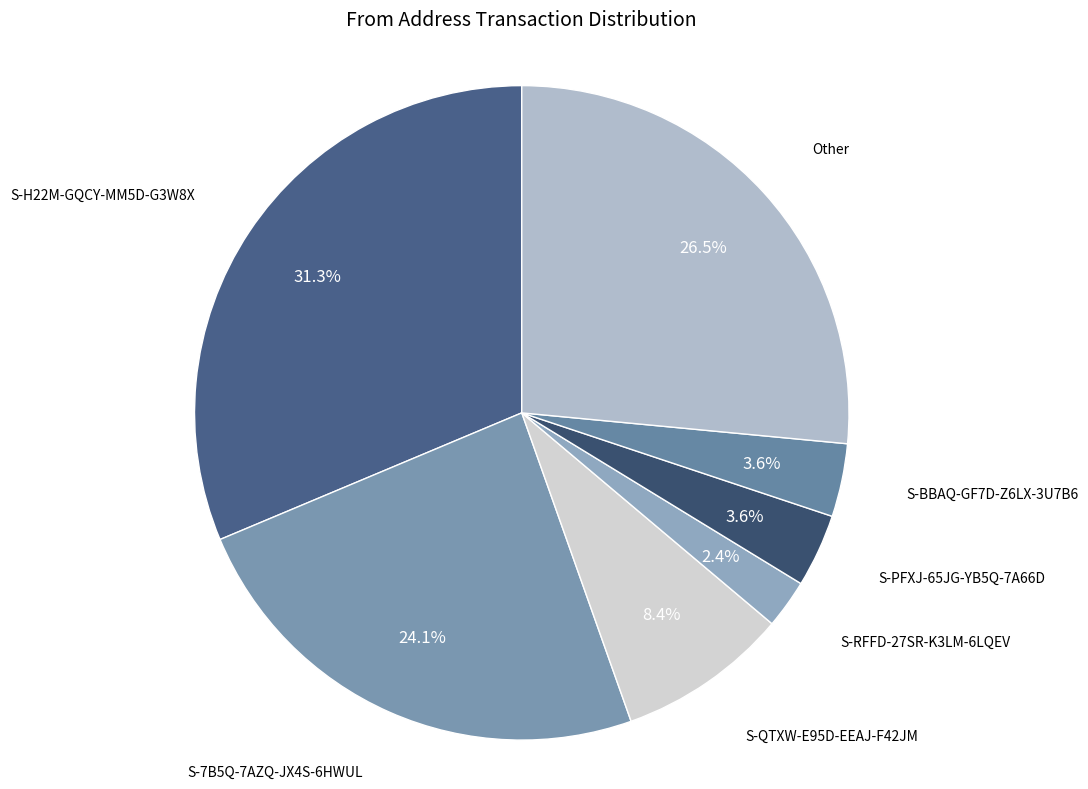

Which category has the biggest portion of the pie?

S-H22M-GQCY-MM5D-G3W8X